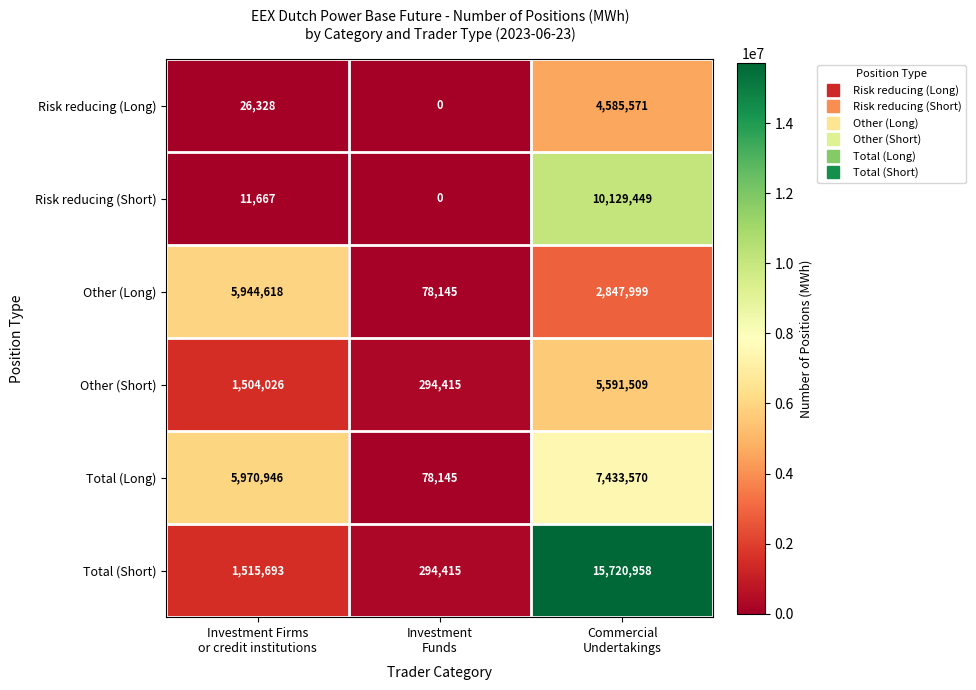

Which series has the largest range (max minus min)?

Total (Short)